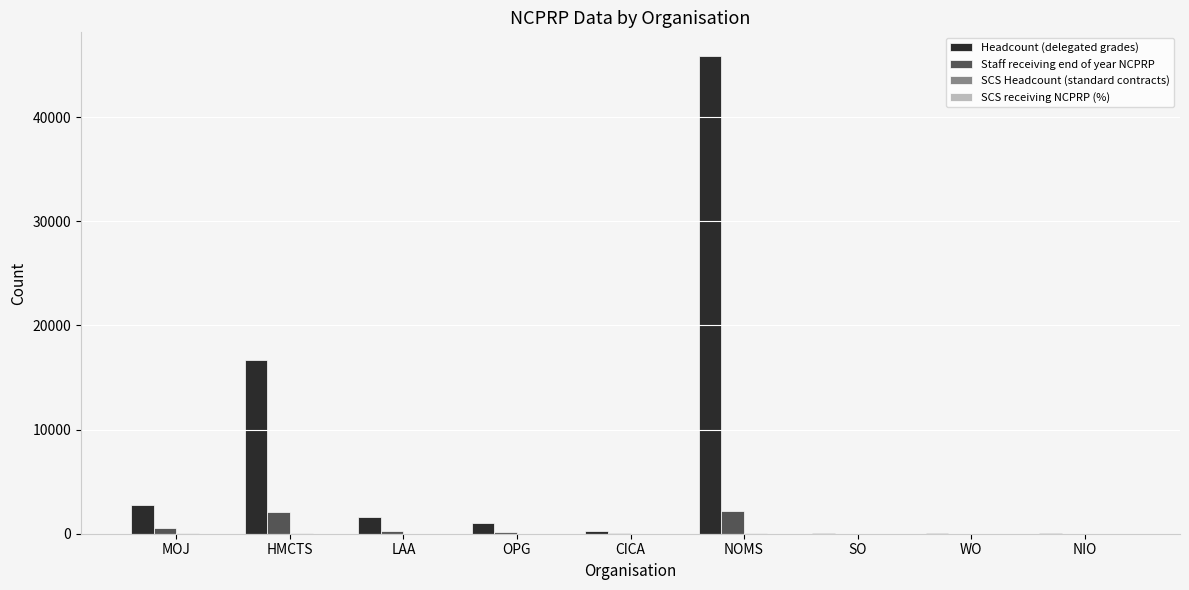

At which label is Headcount (delegated grades) closest to 22949?

HMCTS